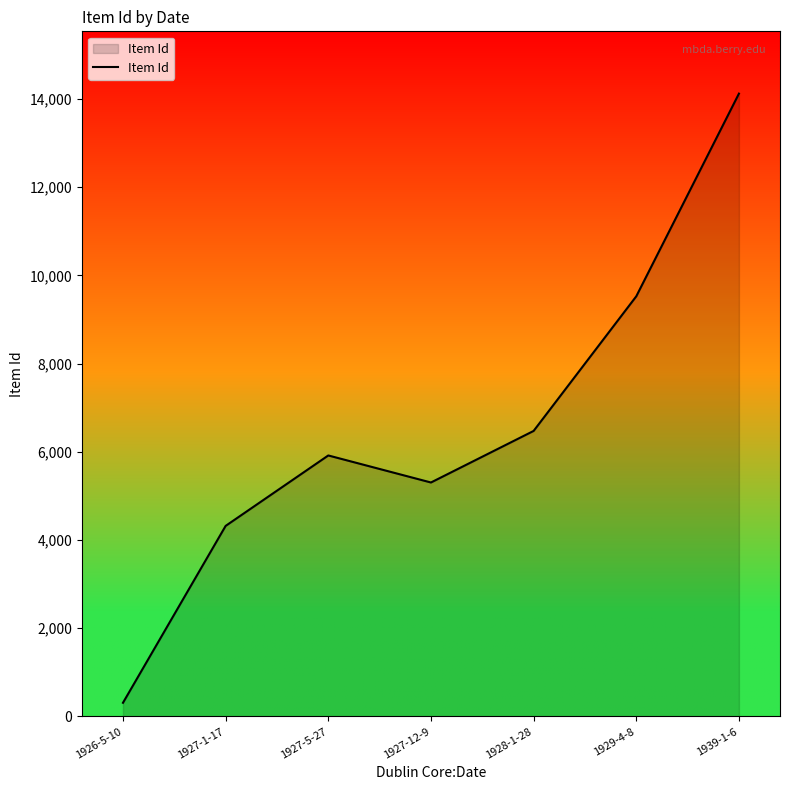

What position from the right is 1929-4-8?

2